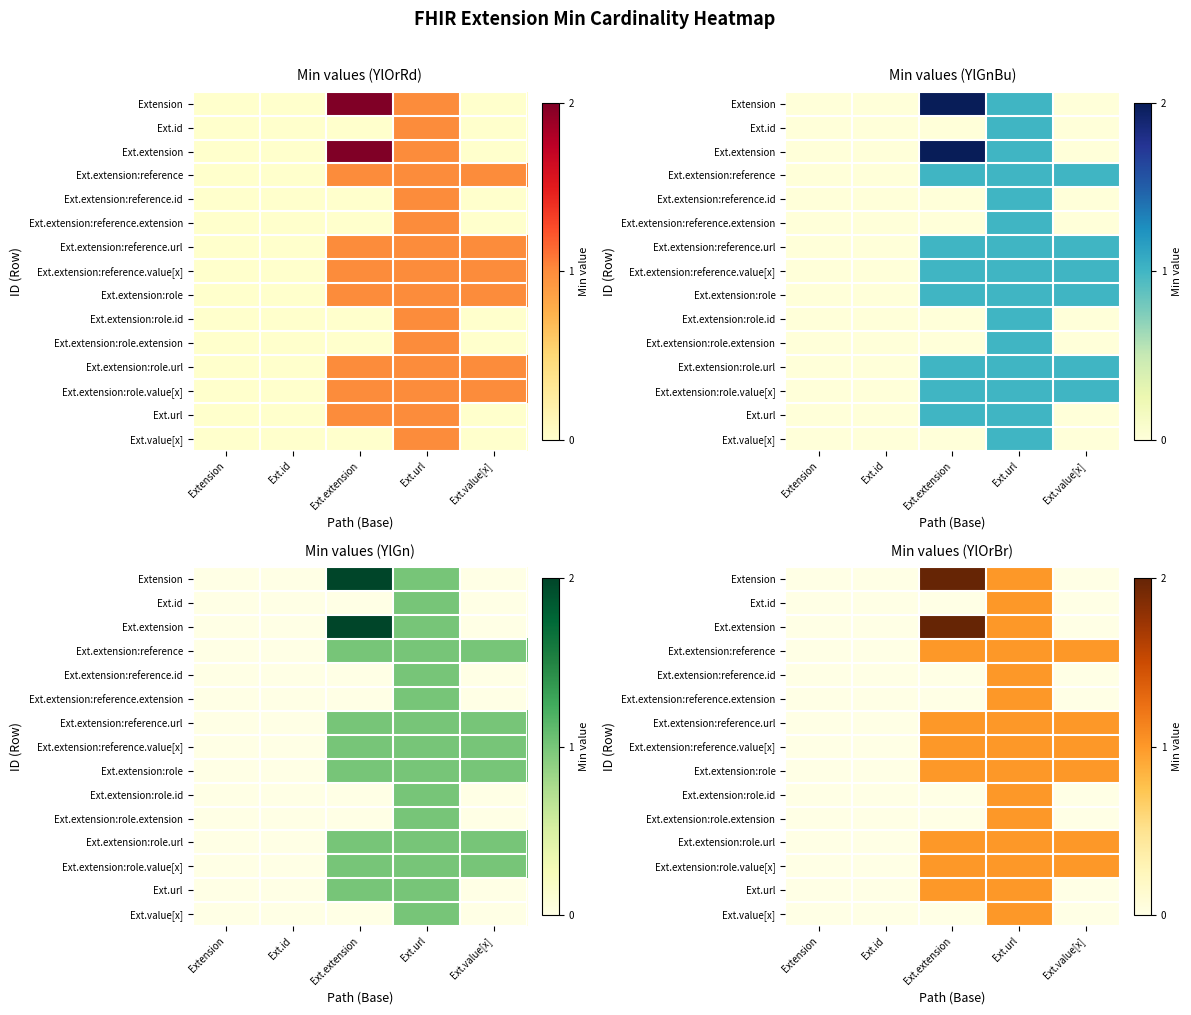

The Ext.id series shows 1 at Ext.value[x]. True or false?

False